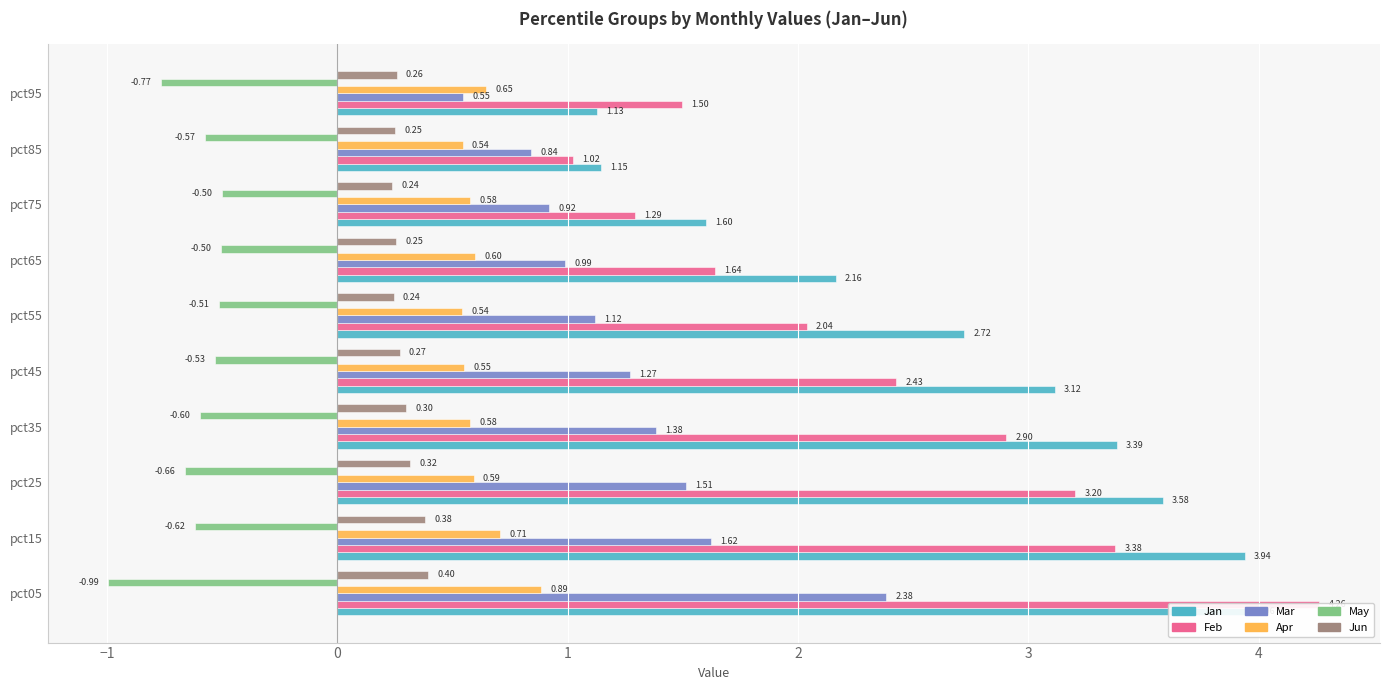

Which series has the largest total across all categories?

Jan